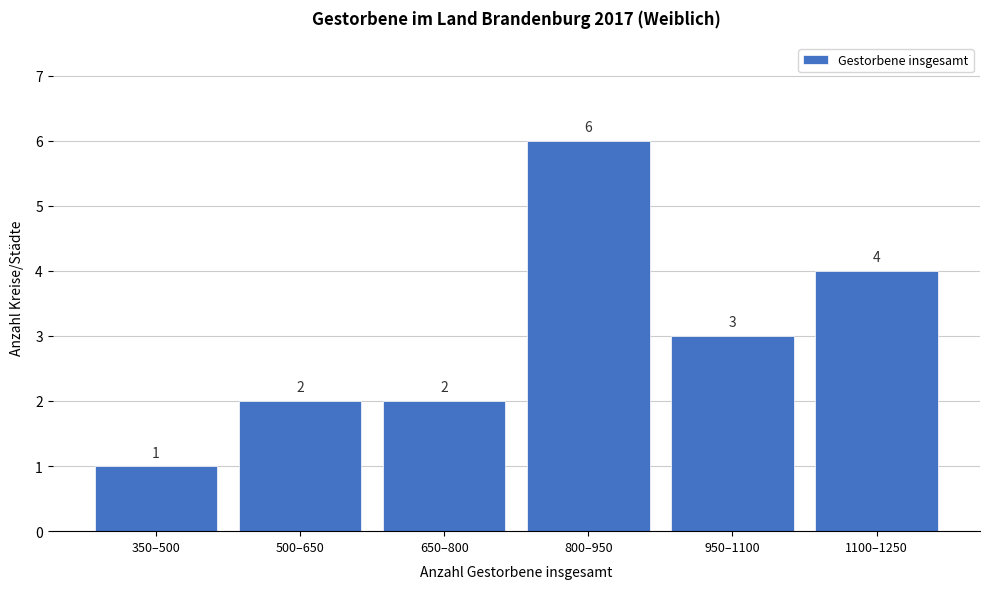

Reading right to left, list all the values displayed in this chart.

1100–1250=4	950–1100=3	800–950=6	650–800=2	500–650=2	350–500=1